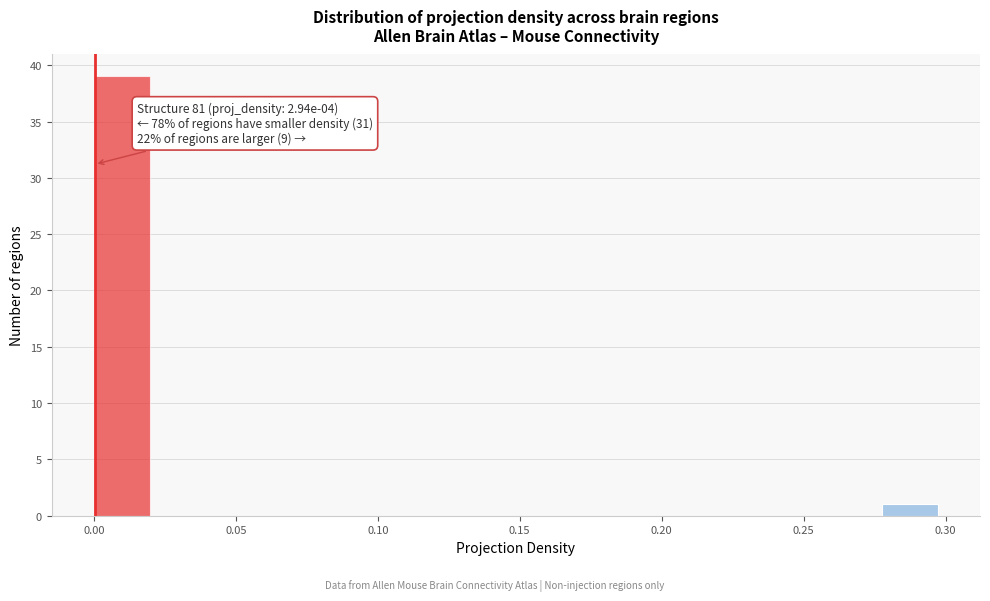

Around what value on the x-axis is the tallest bar? Give the approximate position of its centre, as read against the axis.

0.010